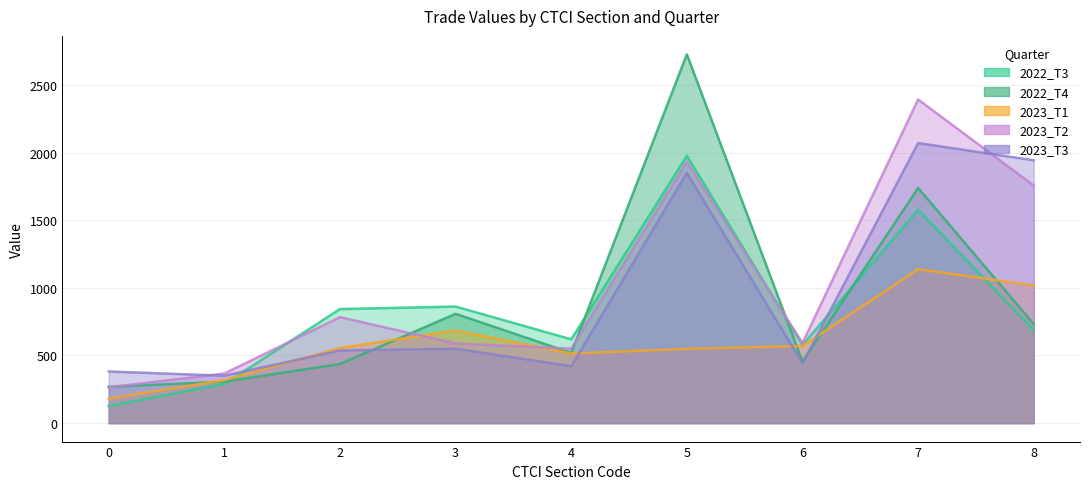

At how many categories does at least one series exceed 1552?

3